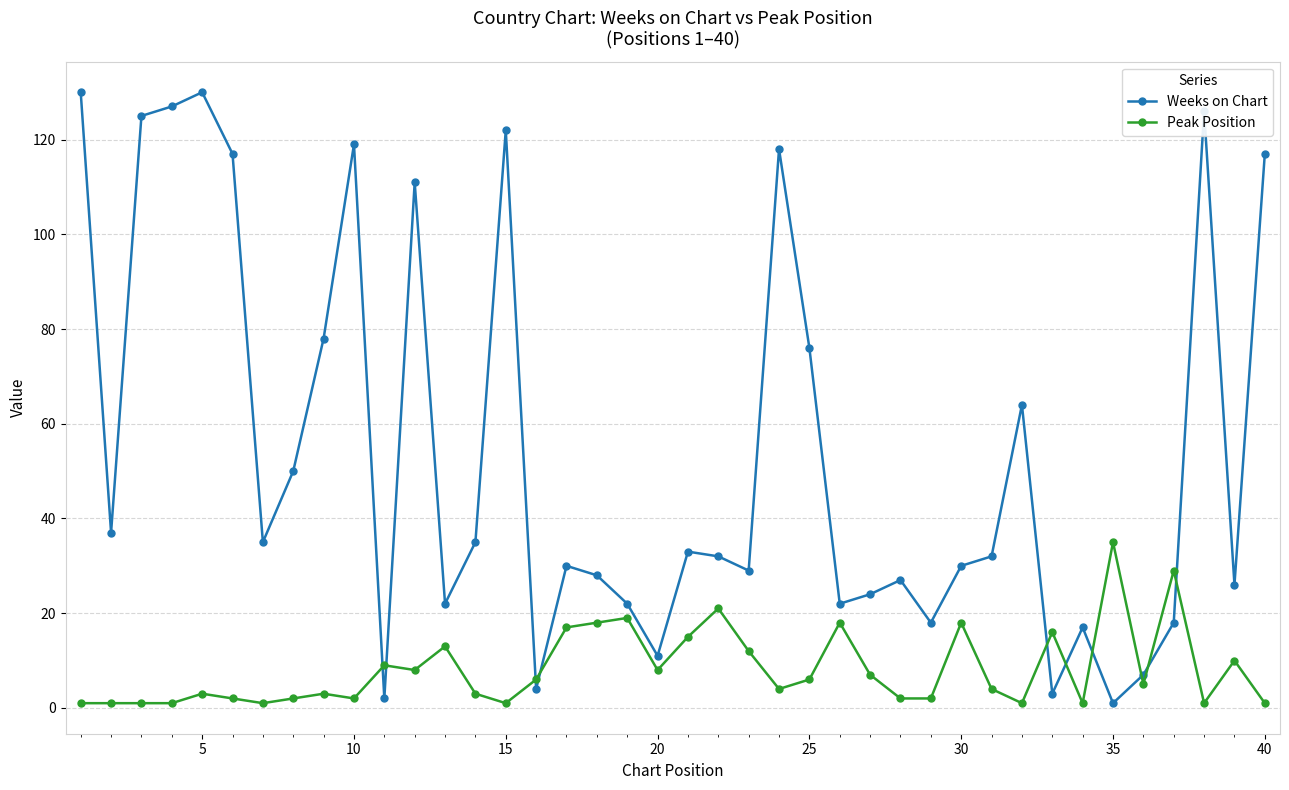

What are all the series names shown in the legend?

Weeks on Chart, Peak Position